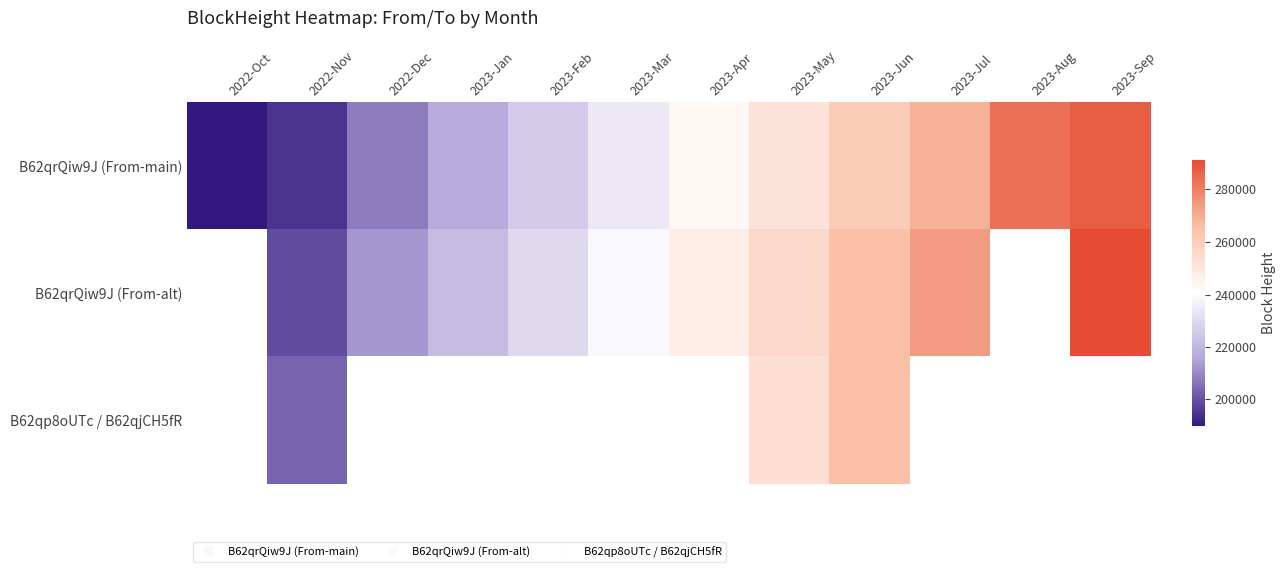

The value of B62qrQiw9J (From-main) at 2023-Mar is 234479.0. True or false?

True